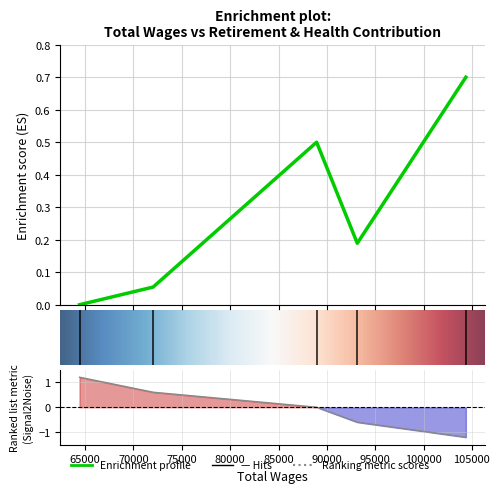

What is the sum of the values at 88938.0 and 104373.0?

1.2